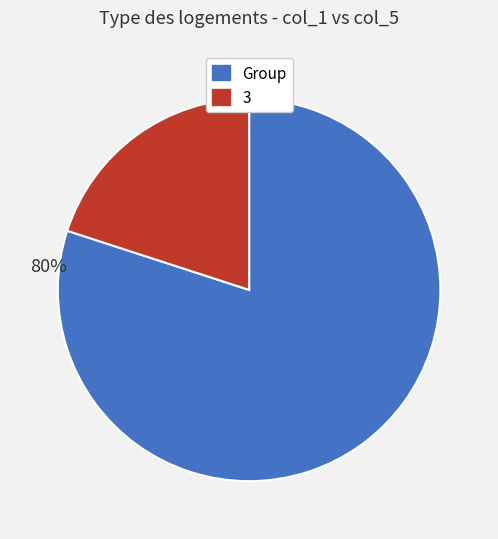

To the nearest percent, what is the difference between the largest and smallest slice percentages?

60%